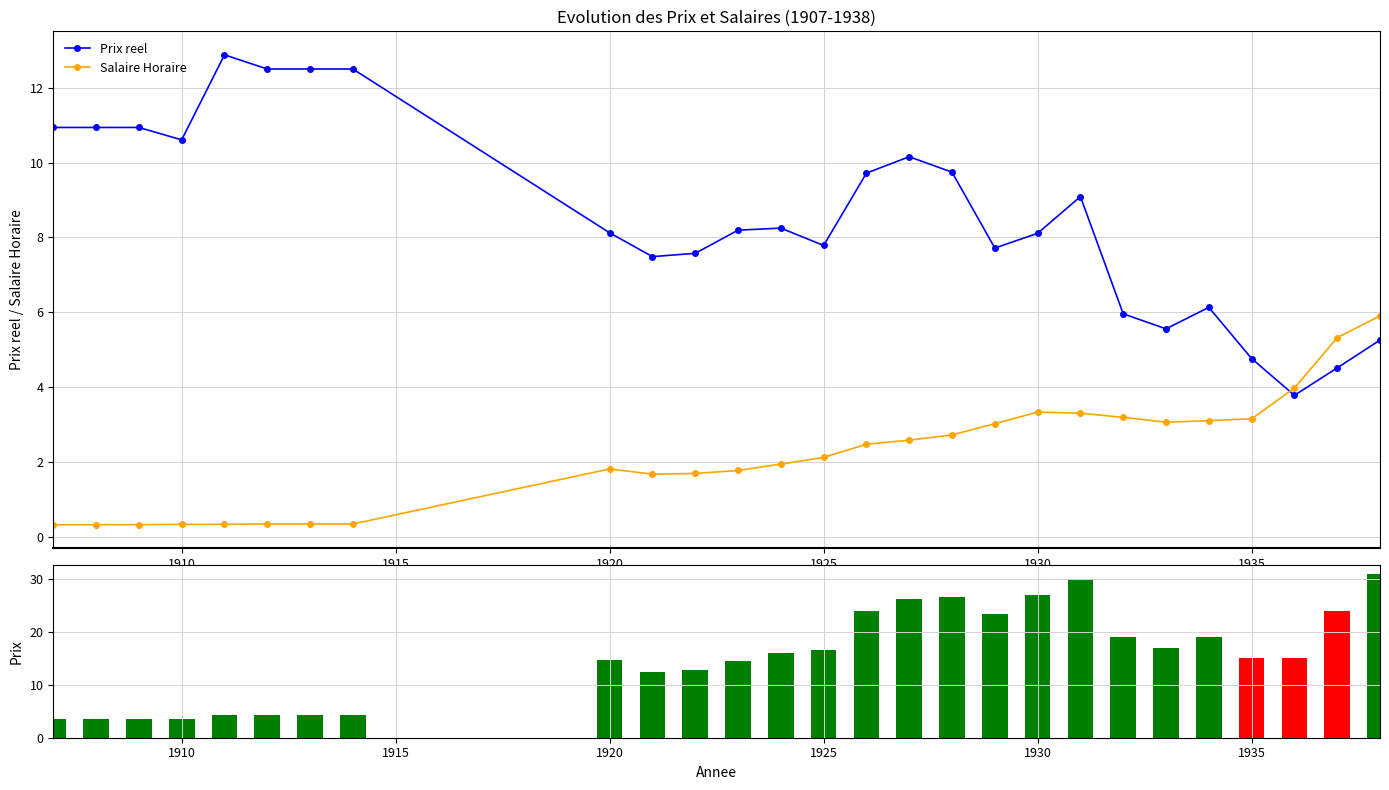

Which series ends up on top after the final intersection of Salaire Horaire and Prix reel?

Salaire Horaire